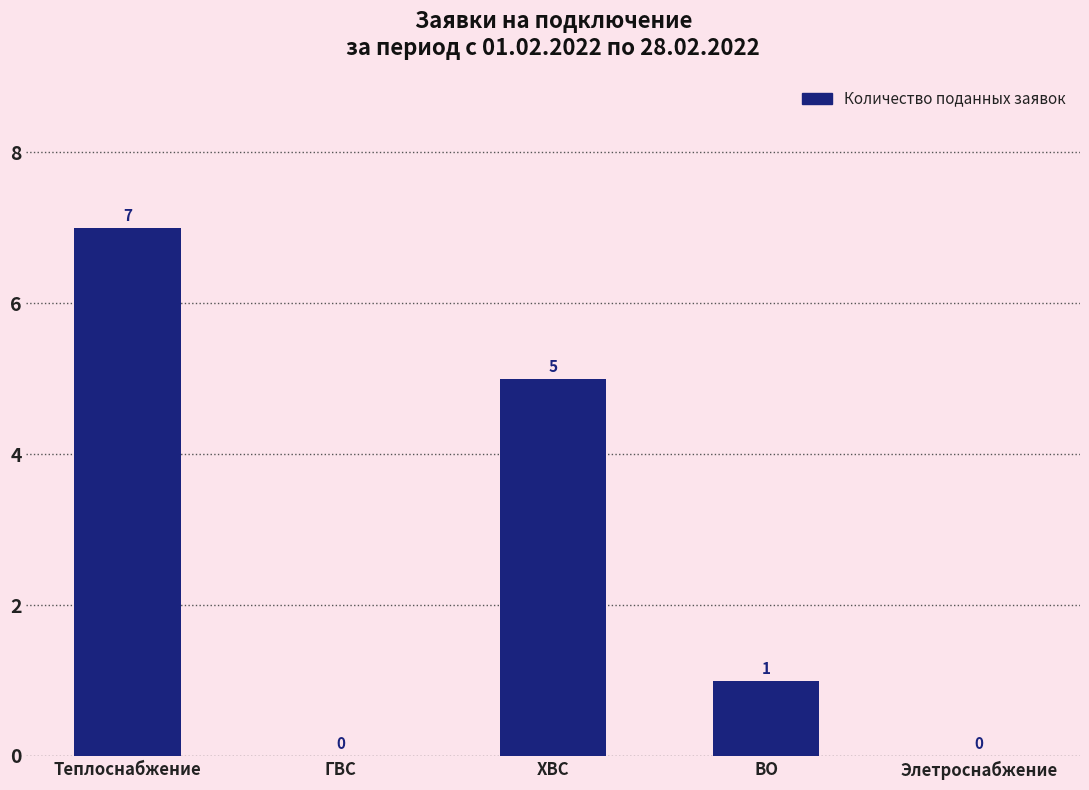

Between ХВС and Теплоснабжение, which is larger?

Теплоснабжение